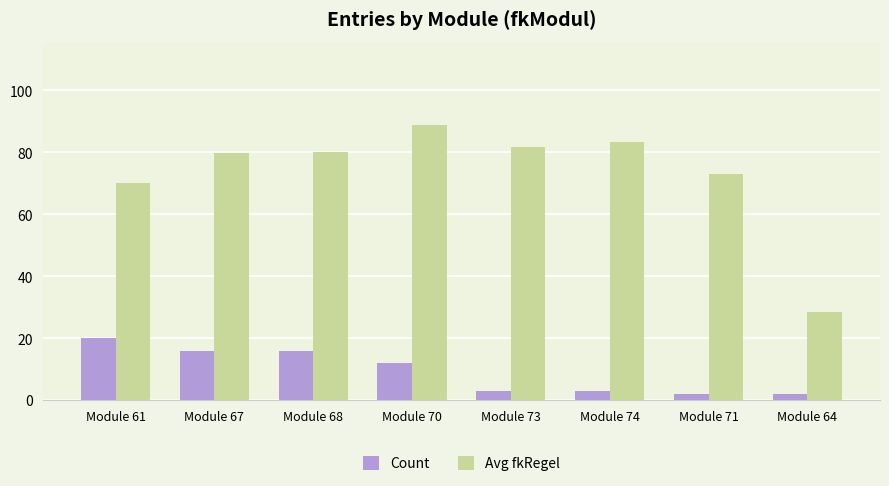

What is the difference between the maximum and second lowest values in the Count series?

18.0